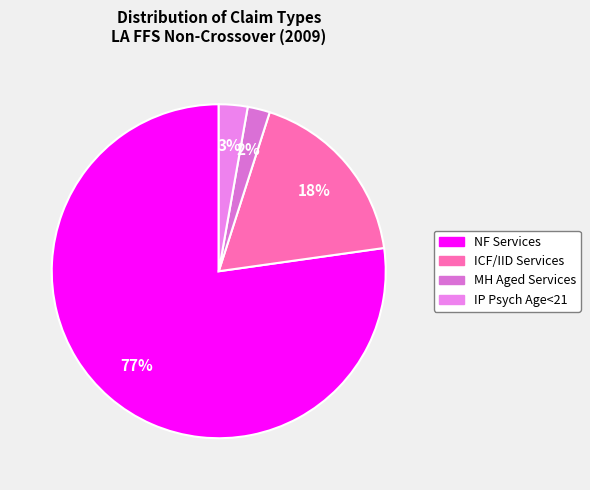

How many segments does this pie chart have?

4